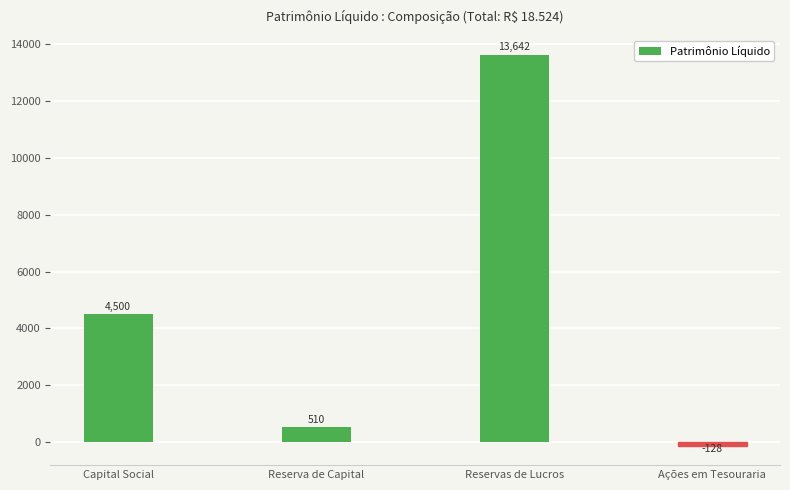

Rank the categories by value from lowest to highest.

Ações em Tesouraria, Reserva de Capital, Capital Social, Reservas de Lucros